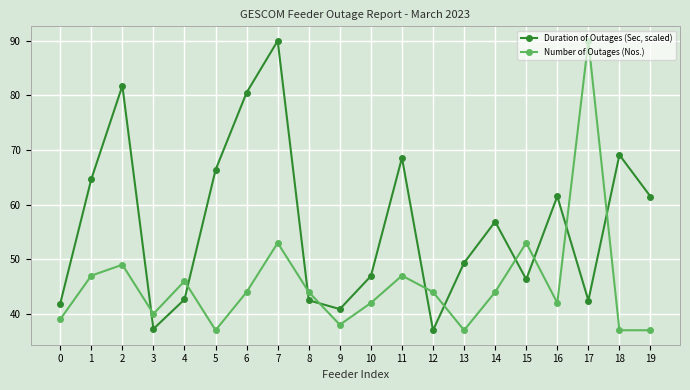

Is this an area chart (filled region under the line)?

No